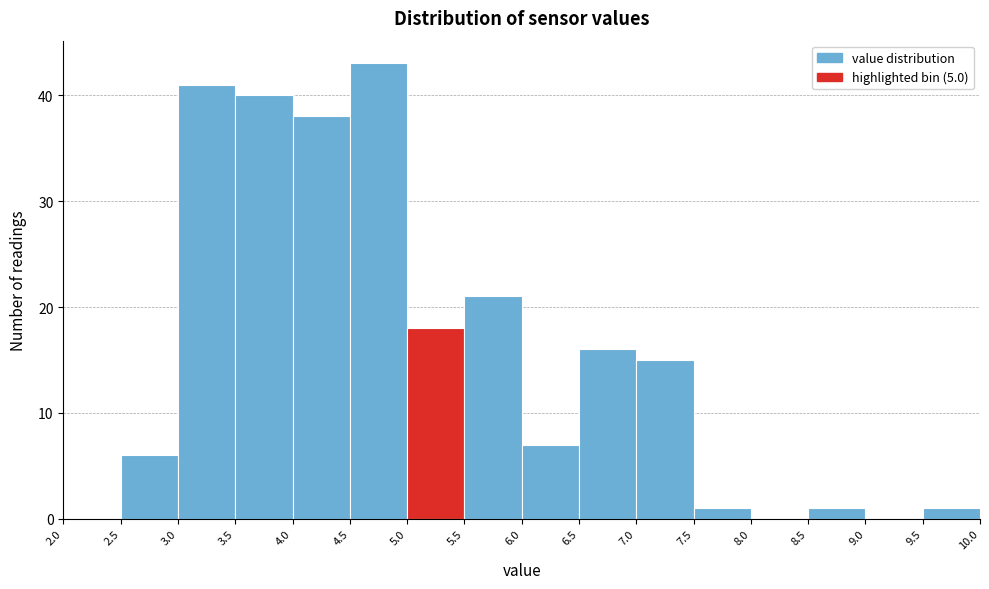

Which range on the x-axis has the tallest bar?

4.5 to 5.0